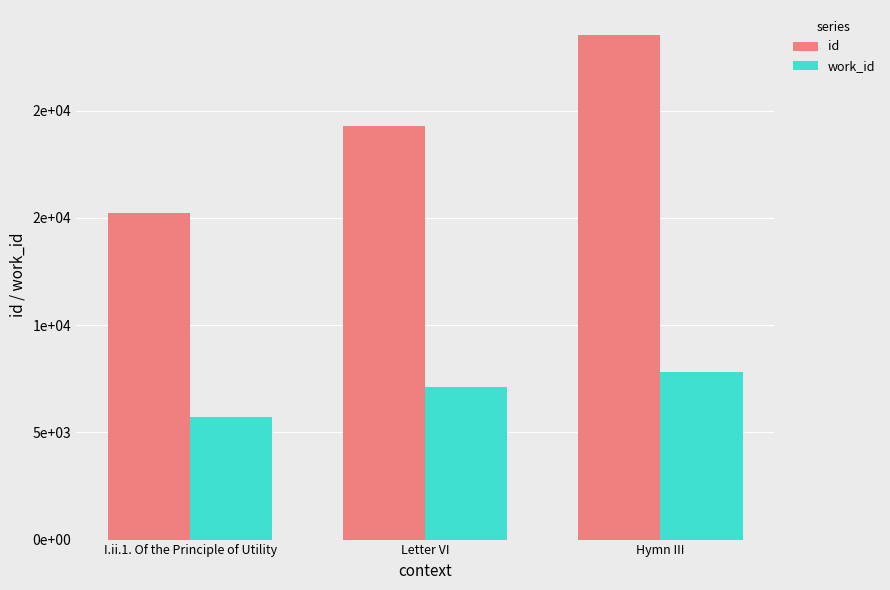

What are all the series names shown in the legend?

id, work_id